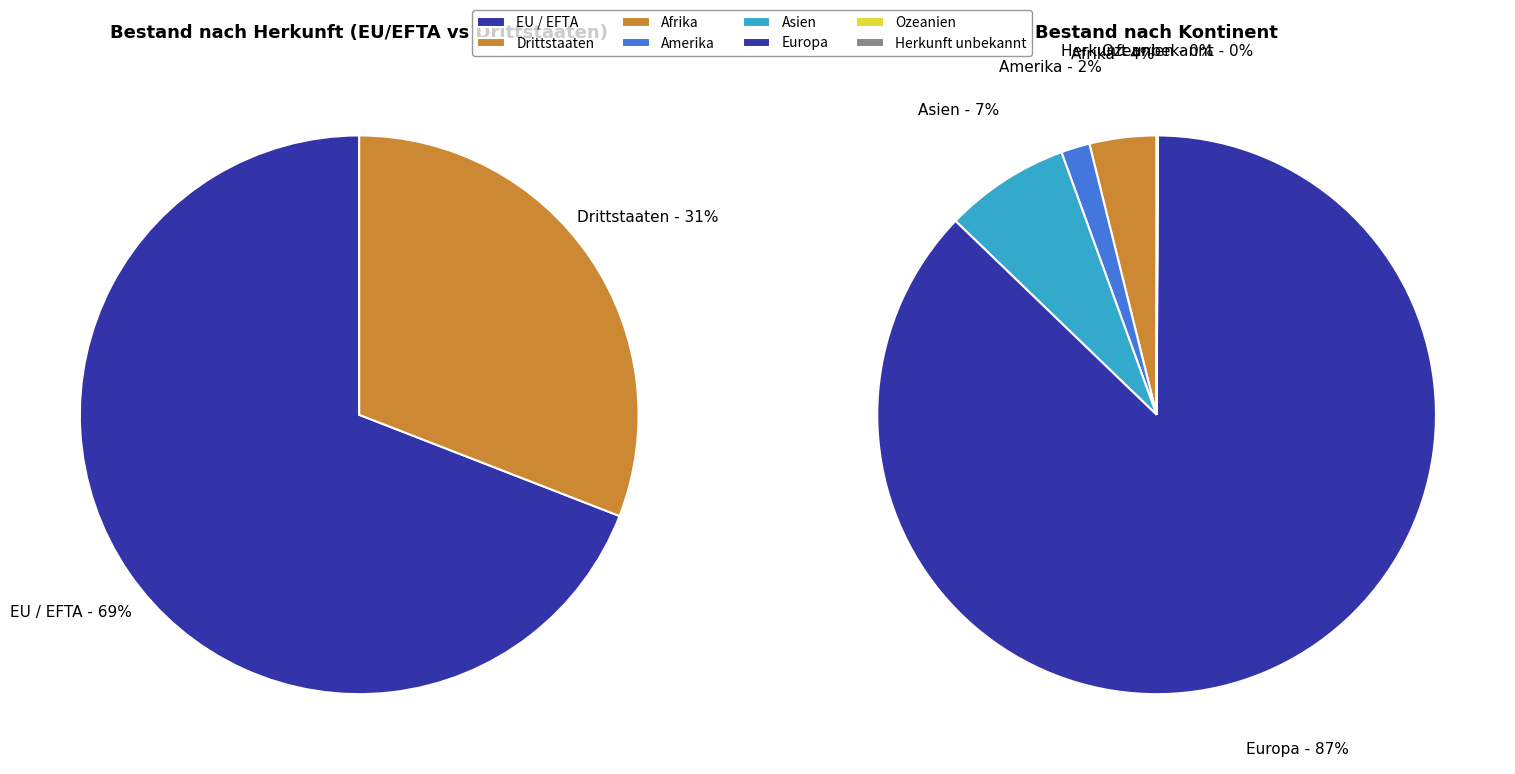

True or false: Drittstaaten accounts for 31% of the total.

True